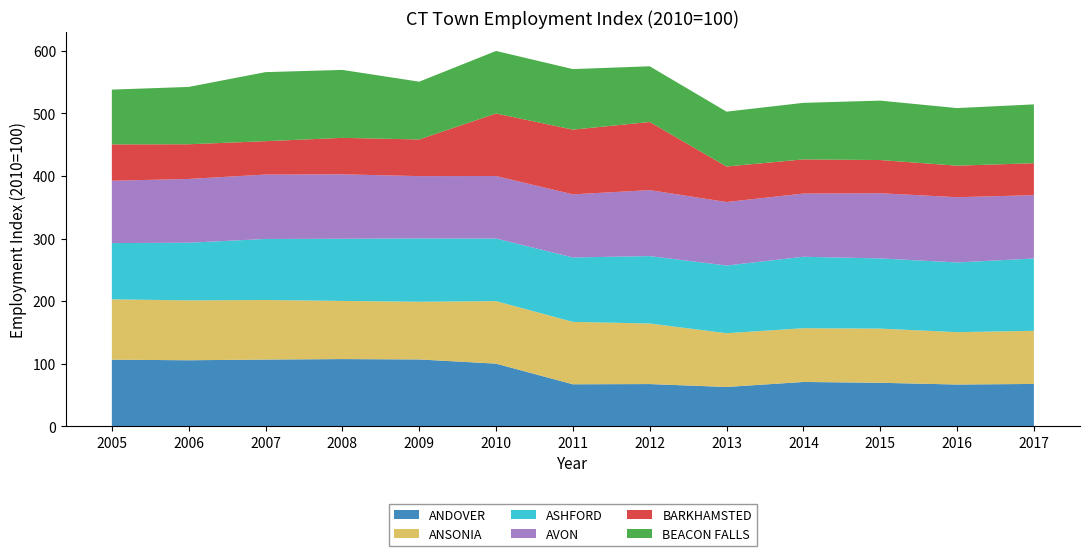

Reading right to left, transcribe all the data shown in this chart.

ANDOVER: 67.5	66.6	69.4	70.7	62.7	67.3	67.0	100.0	106.7	107.3	106.5	105.4	106.3
ANSONIA: 85.0	83.8	86.6	85.9	86.0	96.8	99.8	100.0	92.3	93.0	95.2	95.7	96.5
ASHFORD: 115.7	111.5	112.2	114.3	108.2	107.8	103.0	100.0	101.2	99.4	97.6	92.2	90.0
AVON: 101.3	104.3	104.2	101.1	101.5	105.5	100.9	100.0	99.7	103.0	103.0	102.0	99.7
BARKHAMSTED: 51.1	50.4	53.1	54.6	56.8	108.9	103.5	100.0	58.6	58.3	53.4	55.5	58.1
BEACON FALLS: 94.1	92.1	95.0	90.4	87.7	89.1	96.8	100.0	92.4	108.7	110.4	91.7	87.6